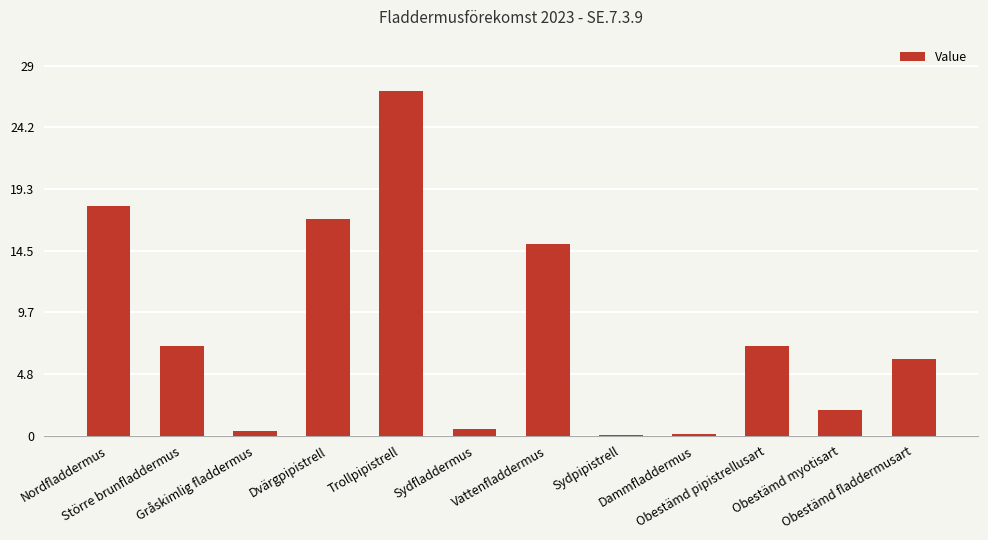

What is the greatest value displayed?

27.0